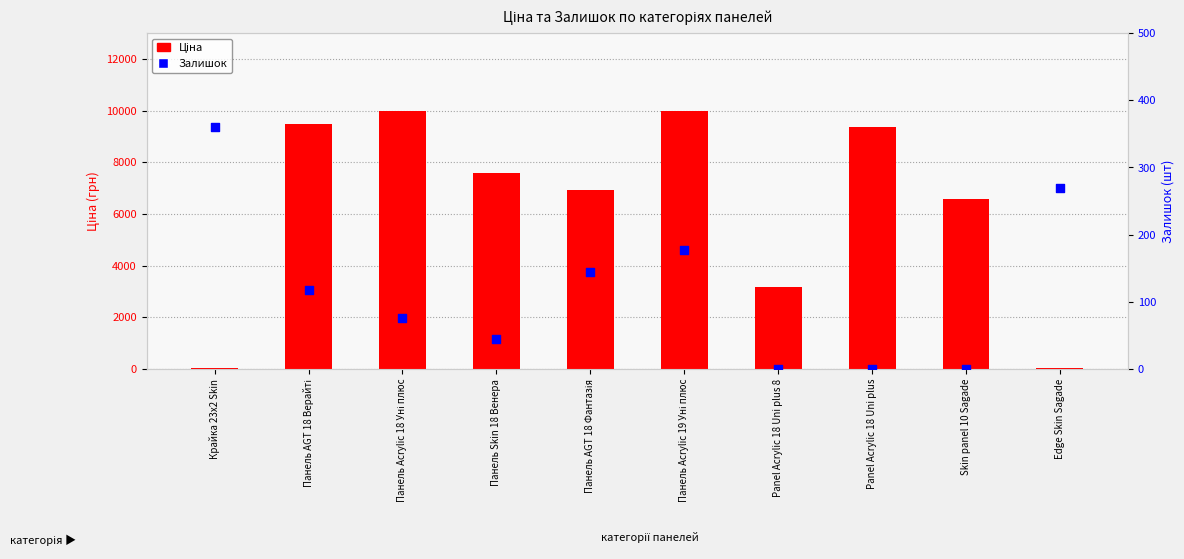

What is the total value across all series at Панель AGT 18 Верайті?

9597.1